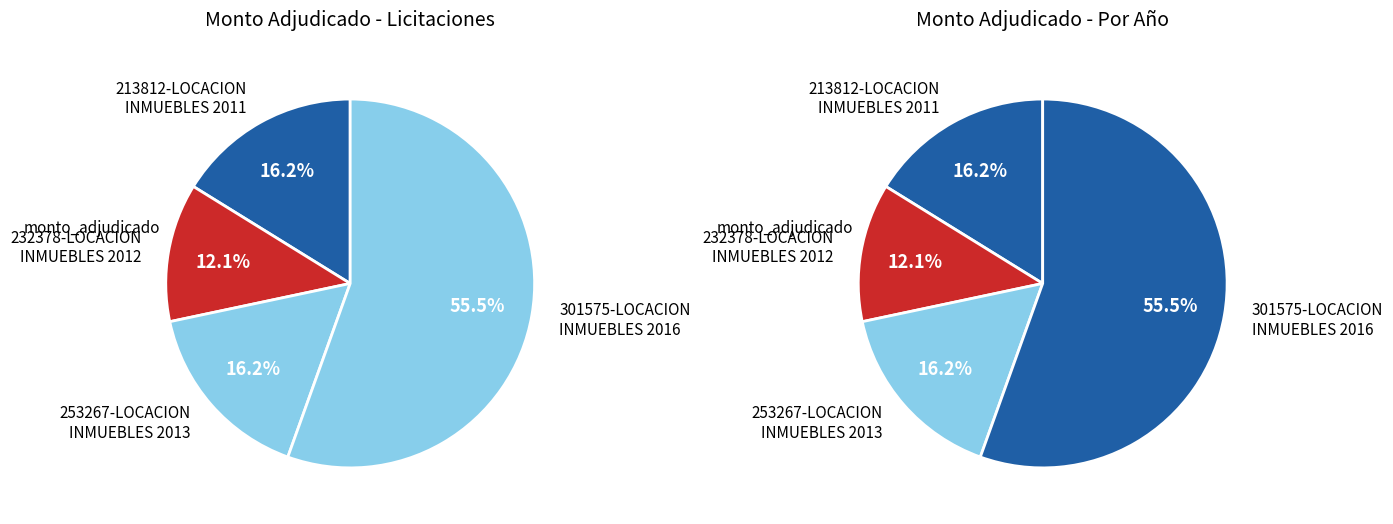

The 232378-LOCACION
INMUEBLES 2012 slice represents 3% of the pie. True or false?

False